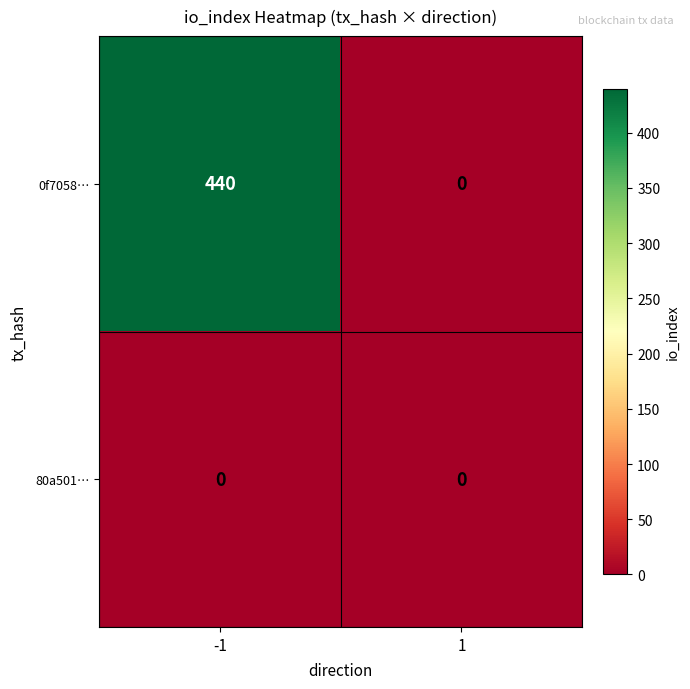

What is the difference between the 0f7058… values at -1 and 1?

440